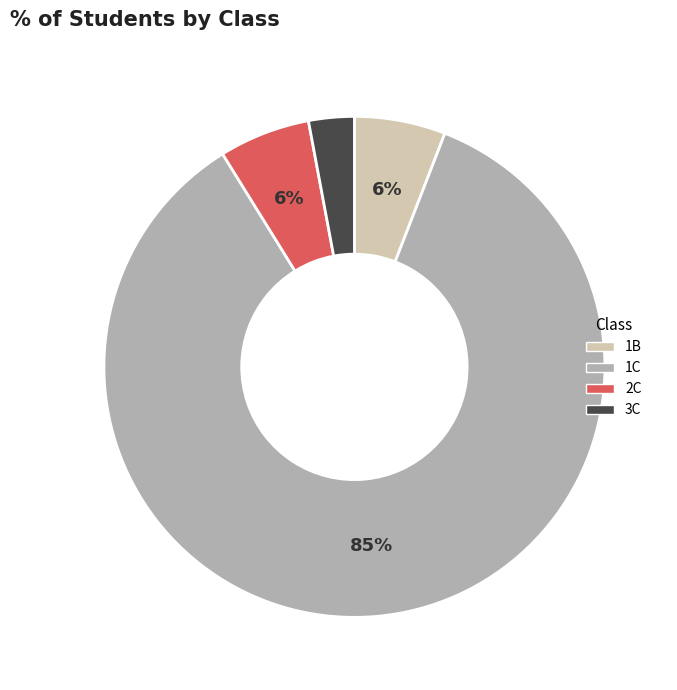

Which category has the smallest portion of the pie?

3C